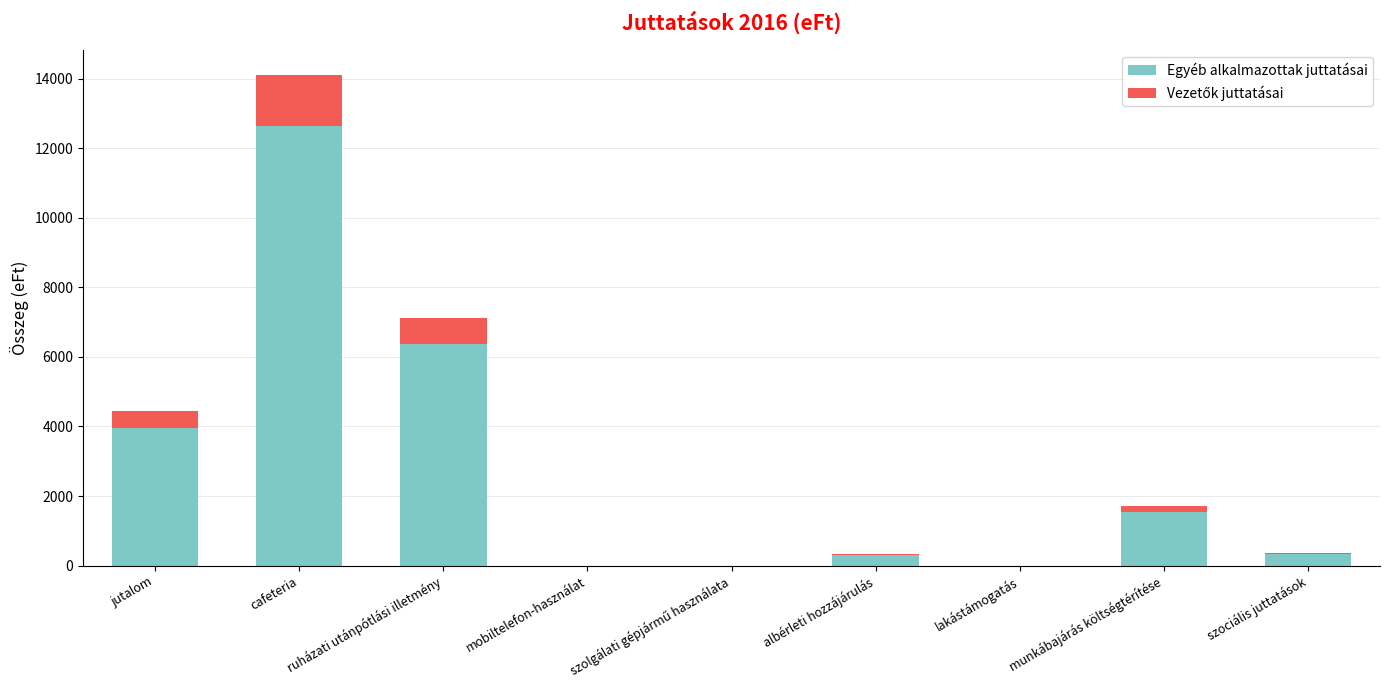

What is the sum of all Egyéb alkalmazottak juttatásai values?

25148